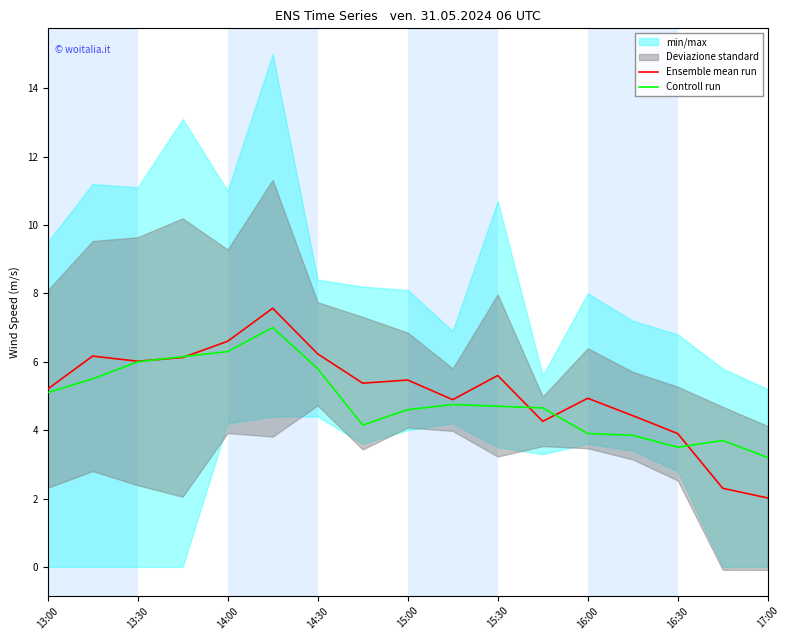

Which series has the largest total across all categories?

Ensemble mean run